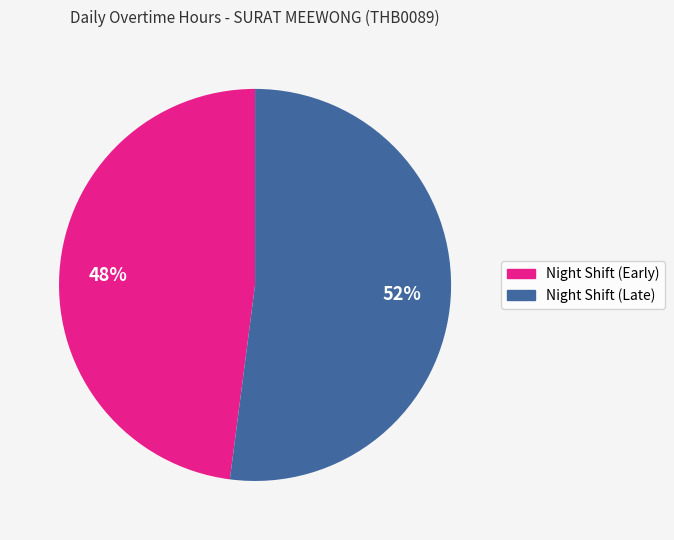

To the nearest percent, what is the difference between the largest and smallest slice percentages?

4%